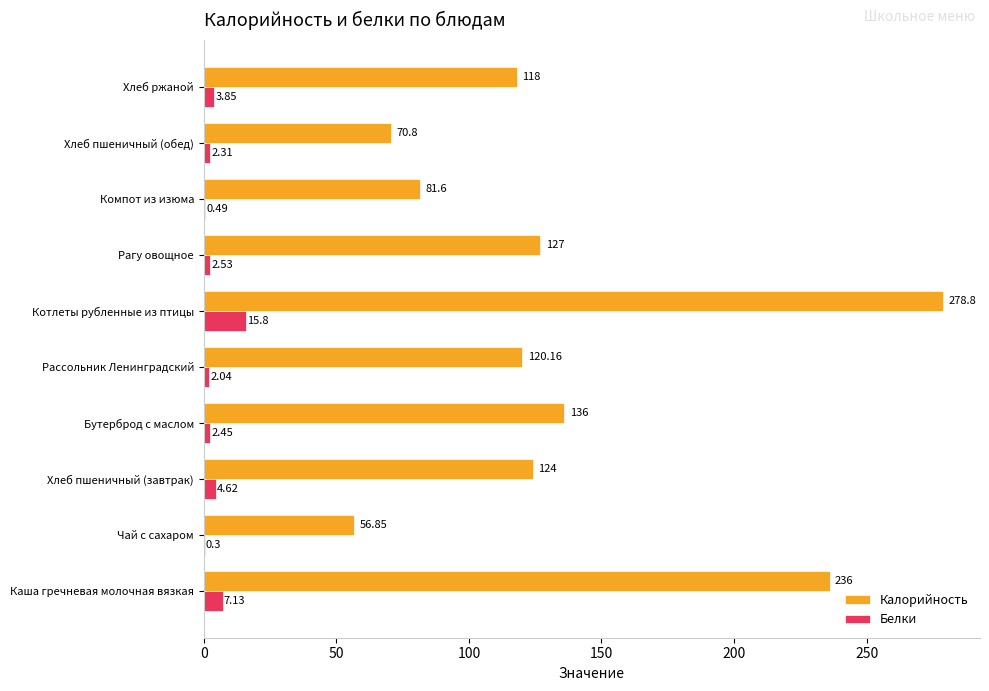

What is the sum of all Калорийность values?

1349.2